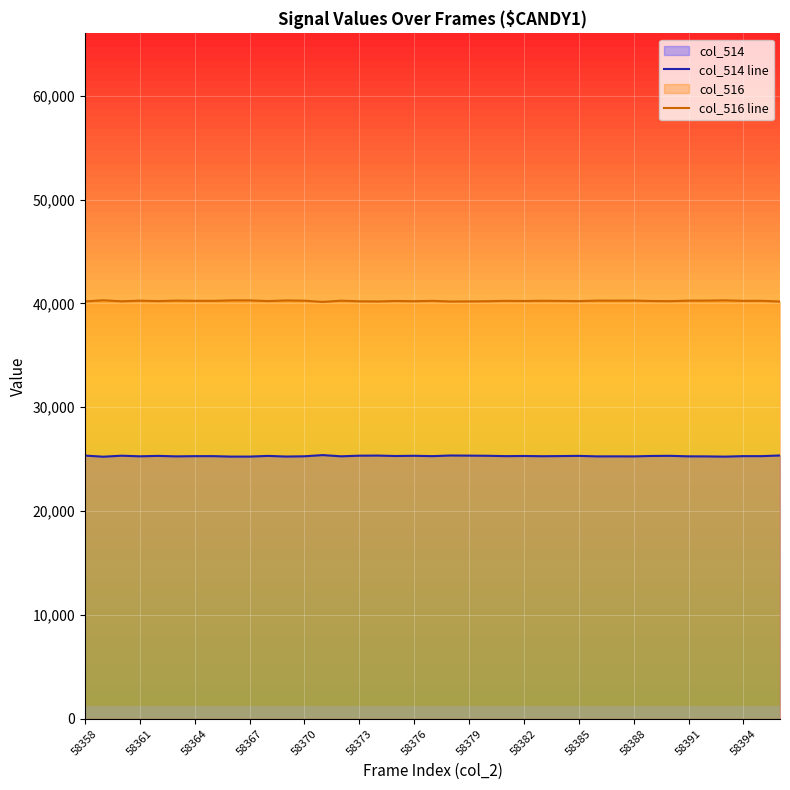

In col_514 line, how many points are lower than both neighbors (excluding endpoints)?

12